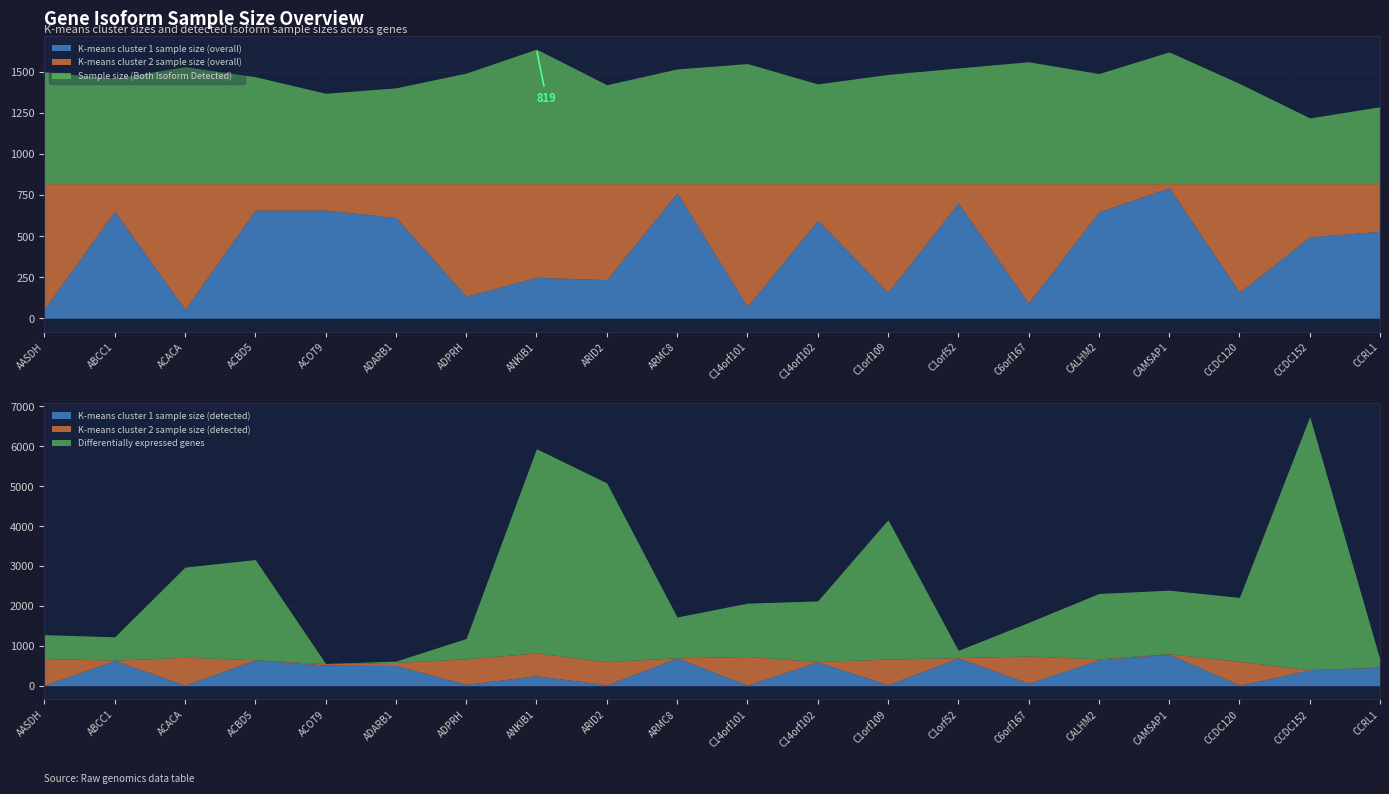

List the series in order of their peak value, lowest first.

K-means cluster 2 sample size (detected), K-means cluster 2 sample size (overall), K-means cluster 1 sample size (detected), K-means cluster 1 sample size (overall), Sample size (Both Isoform Detected), Differentially expressed genes